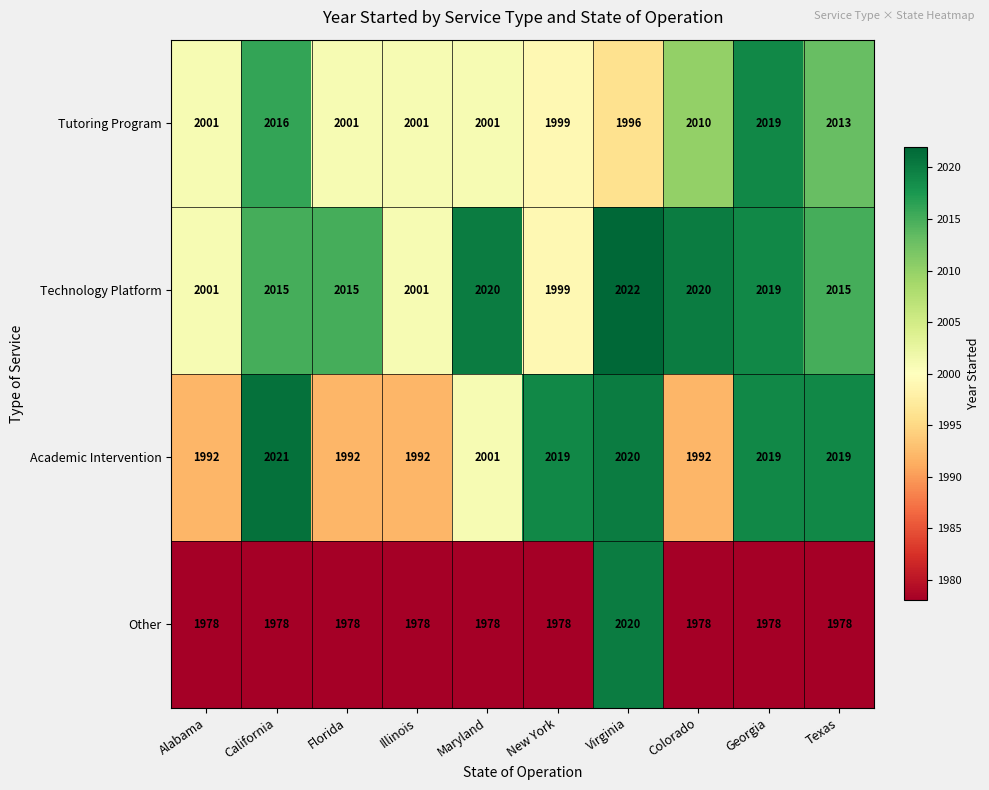

How many data points does each series have?

10